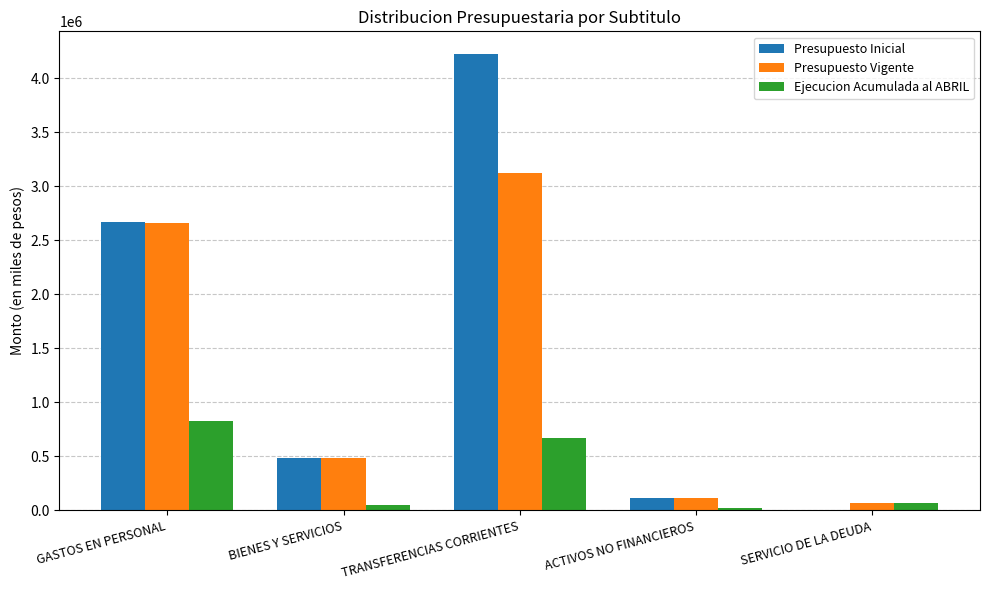

What is the sum of the Presupuesto Inicial values at TRANSFERENCIAS CORRIENTES and GASTOS EN PERSONAL?

6891572